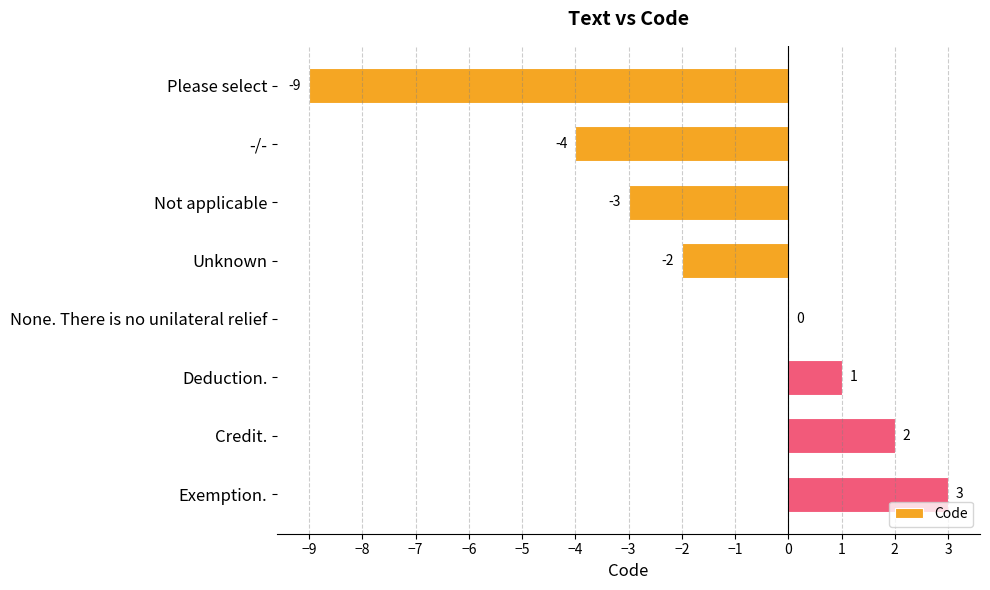

What is the sum of all values?

-12